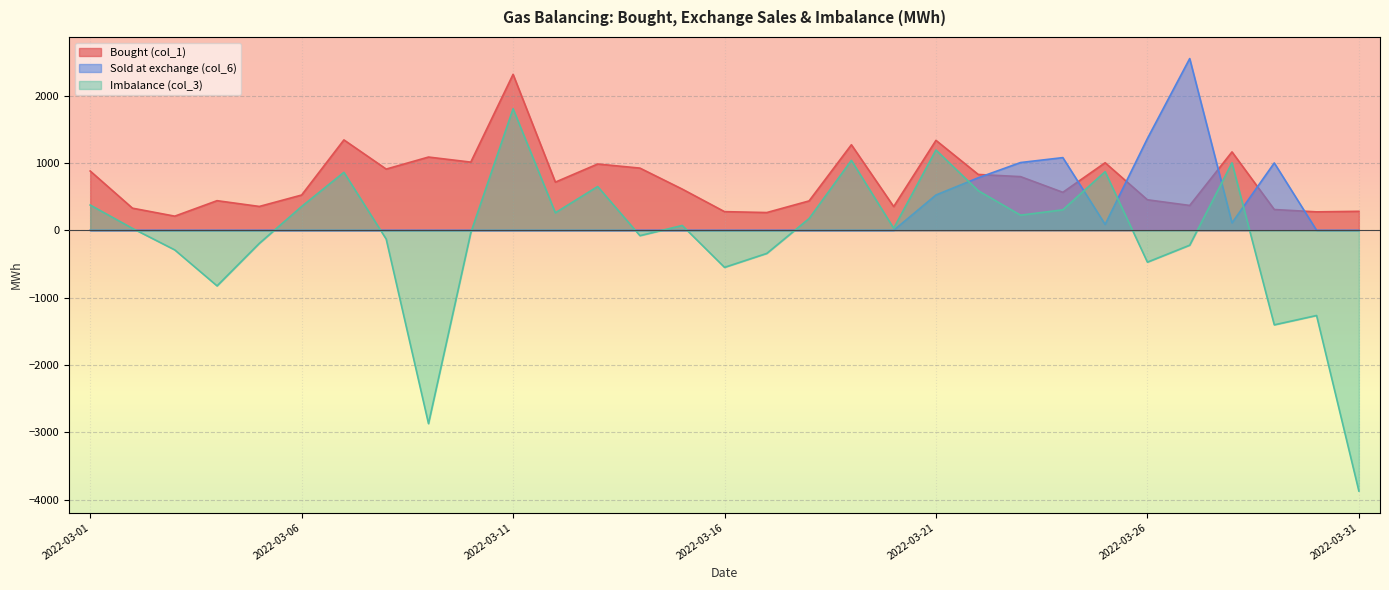

True or false: Imbalance (col_3) and Bought (col_1) intersect in this chart.

False